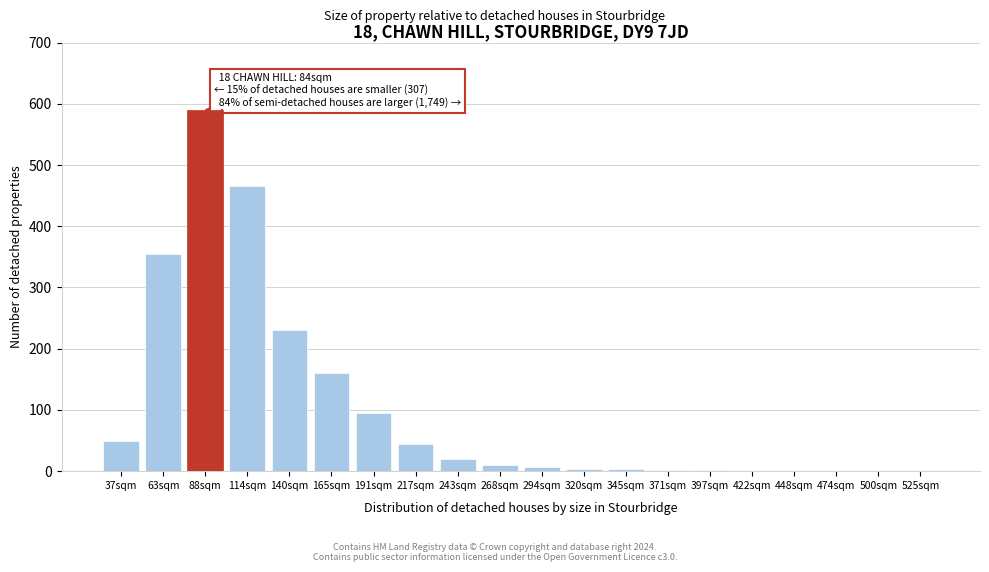

What is the ratio of the value at 243sqm to the value at 37sqm?

0.4